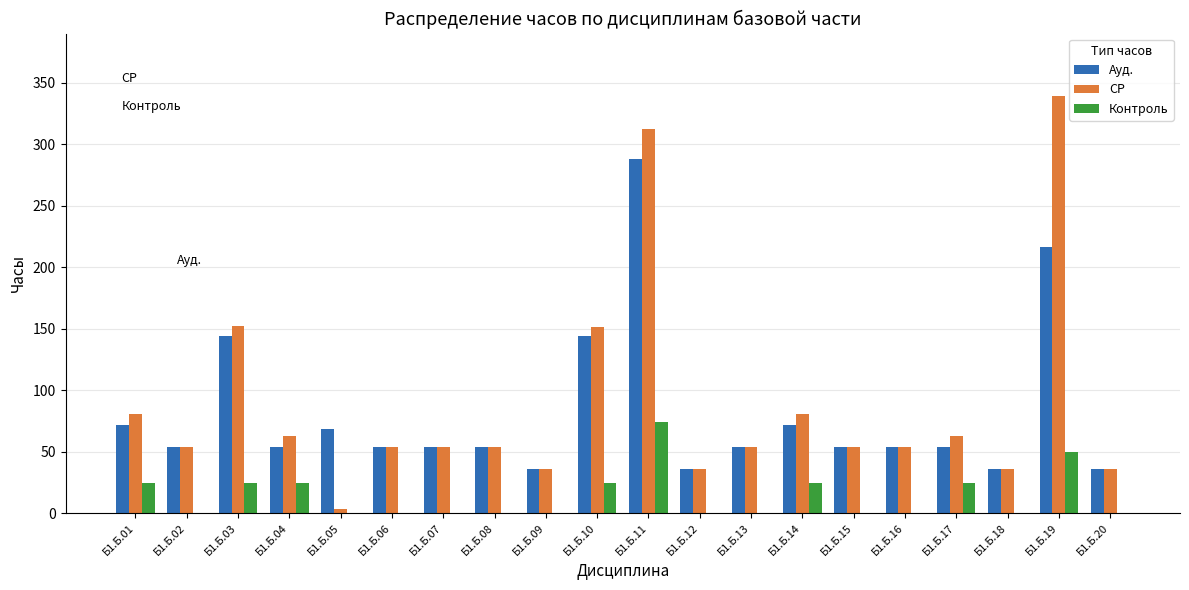

The value of Ауд. at Б1.Б.04 is 73.2. True or false?

False